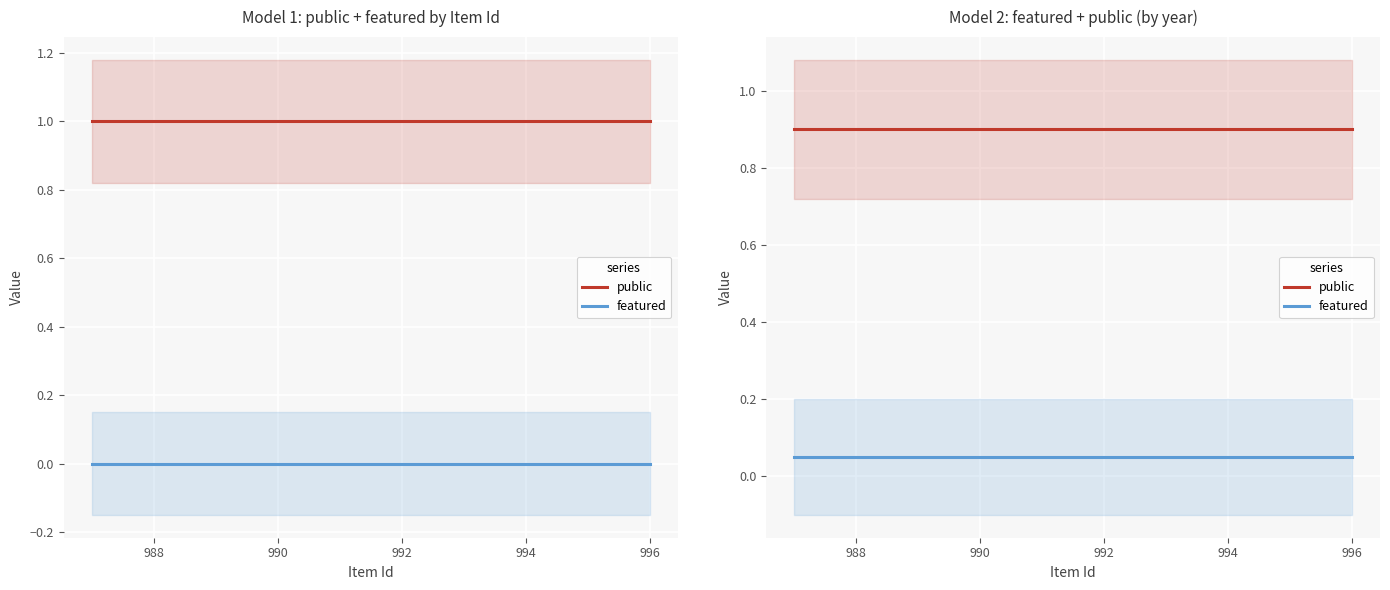

Is it true that public equals 0.9 at 992?

True